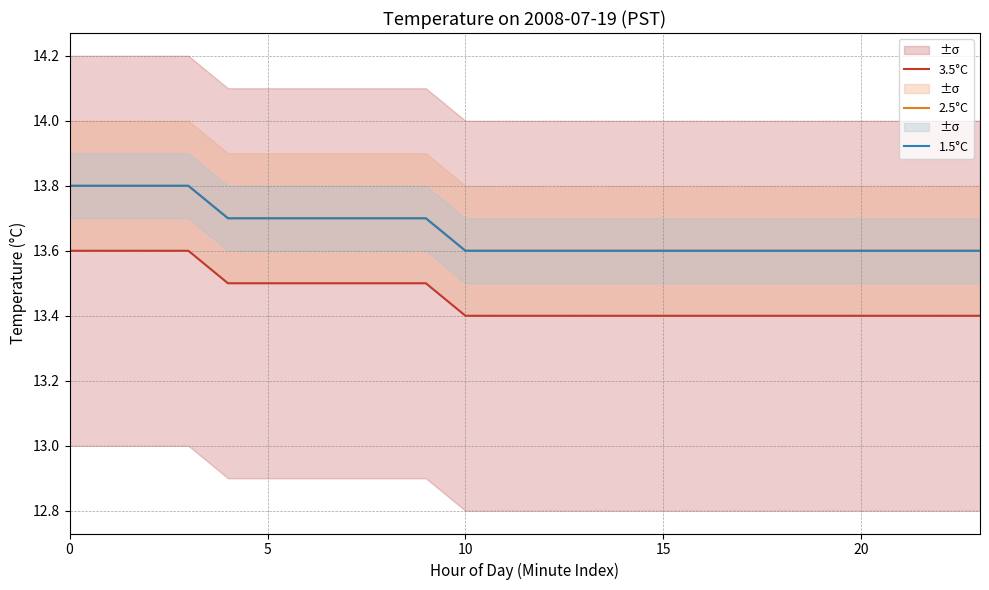

What is the label of the 12th point from the left?

11